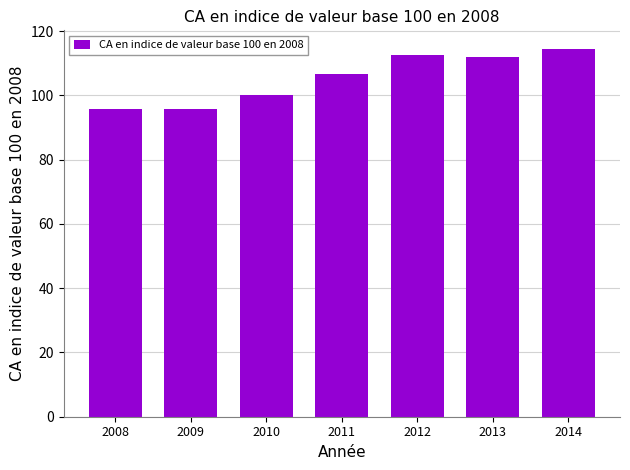

Reading left to right, what are all the values shown in this chart?

95.8	95.8	100.0	106.7	112.6	112.0	114.5